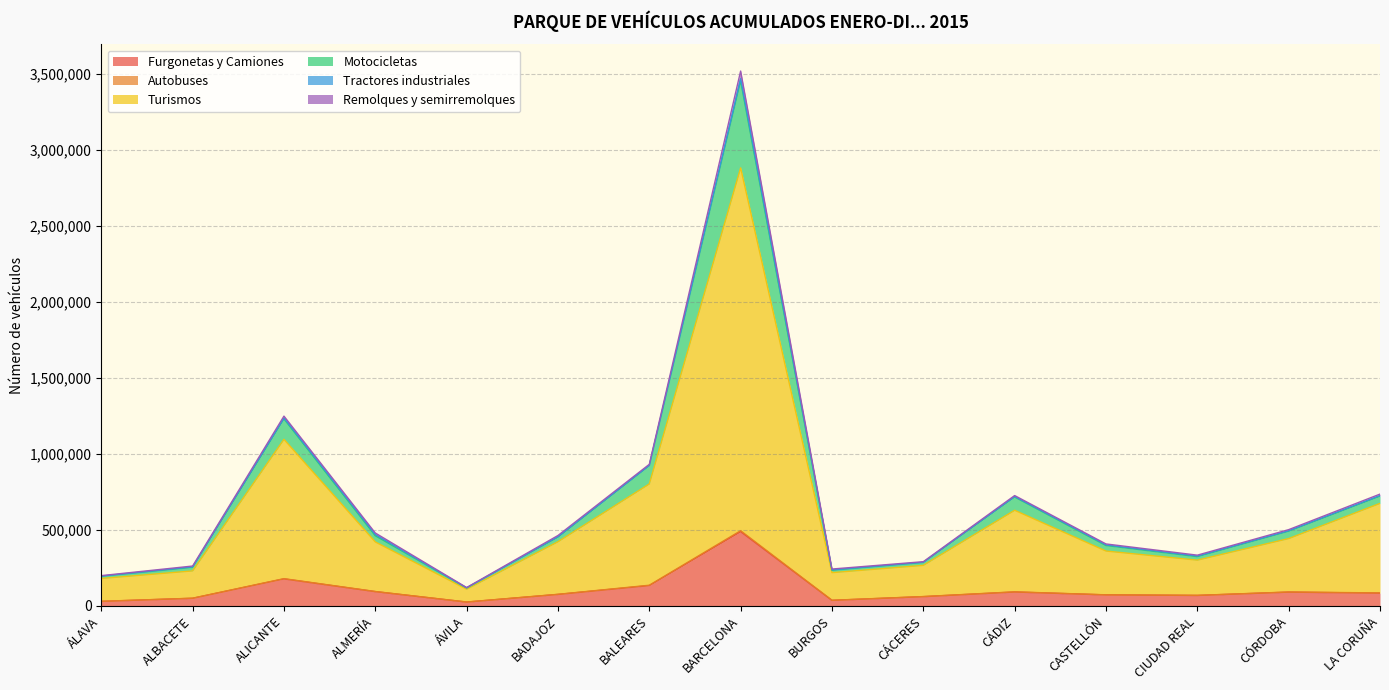

What is the spread (max minus min) of values at CIUDAD REAL?

264963